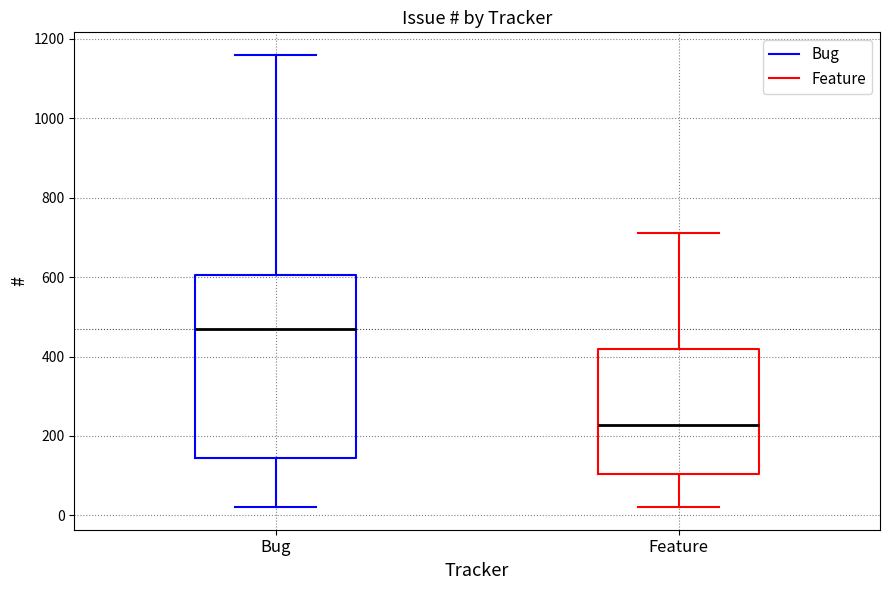

Reading left to right, read every box against the y-axis: the position of its median line, the range the box covers, and the ends of its whiskers. The values are not printed on the chart, so give them approximately, as read against the axis.

Bug: median 460, box 140 to 600, whiskers 20 to 1160
Feature: median 220, box 100 to 420, whiskers 20 to 720